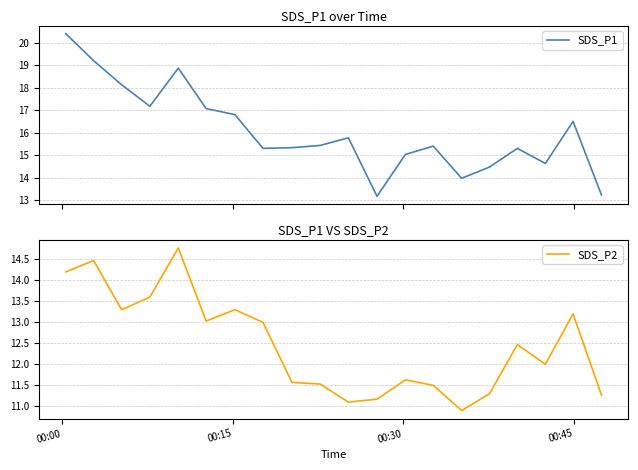

What is the minimum value for SDS_P1?

13.2